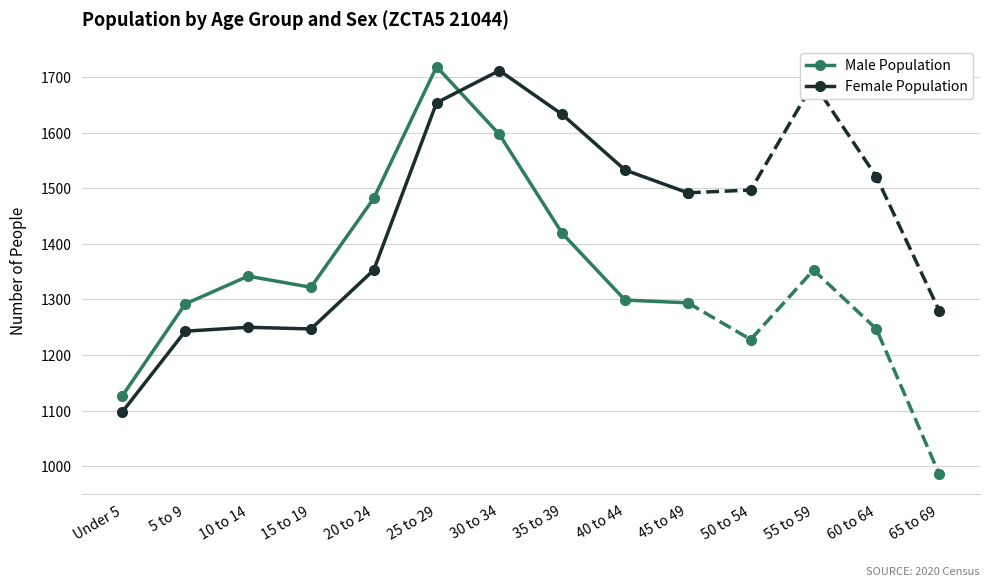

What is the spread (max minus min) of values at 10 to 14?

92